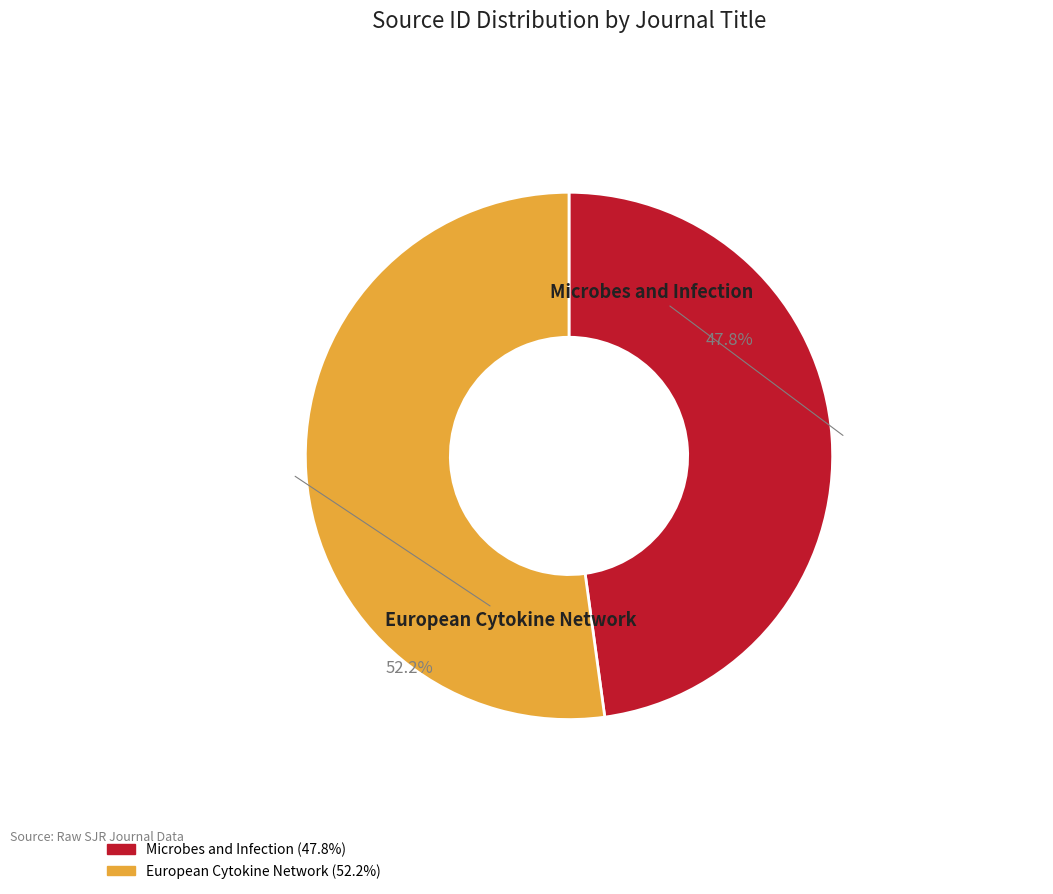

Is it true that European Cytokine Network is 41% of the pie?

False